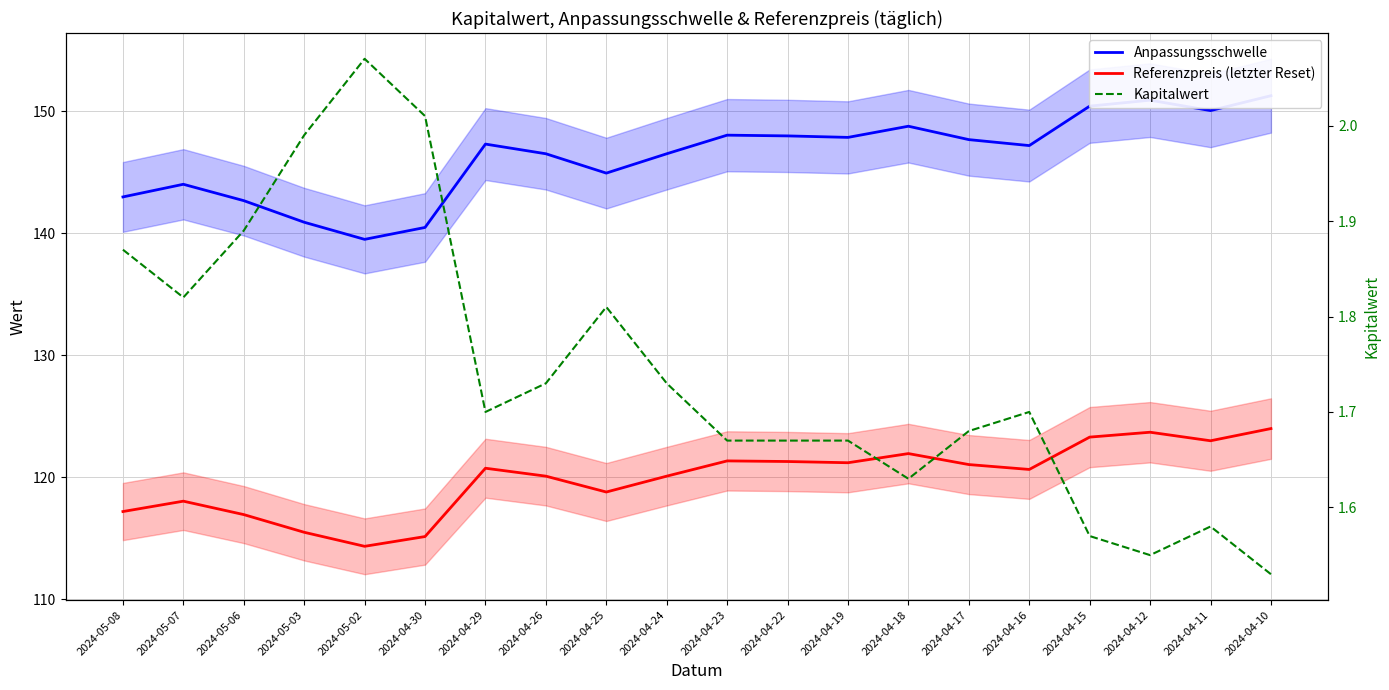

True or false: Anpassungsschwelle and Kapitalwert intersect in this chart.

False